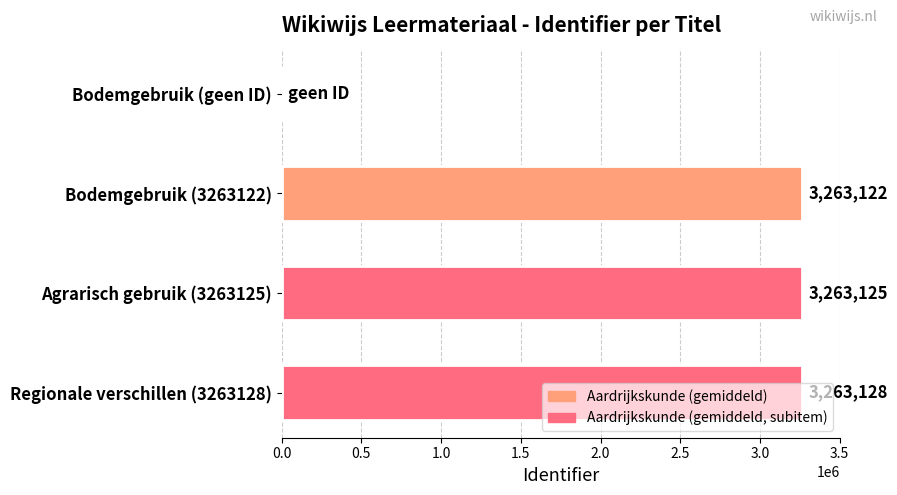

What is the sum of the values at Bodemgebruik (geen ID) and Bodemgebruik (3263122)?

3263122